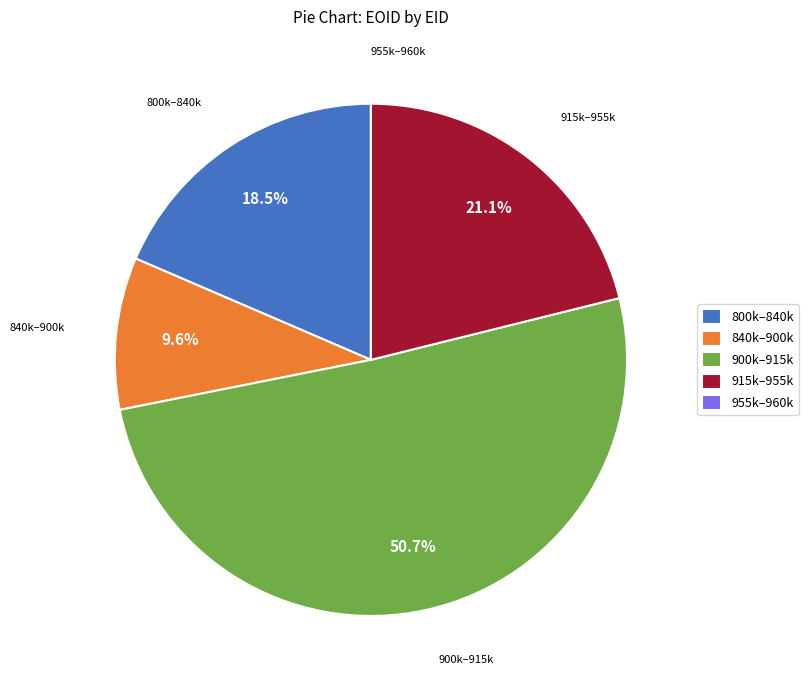

Between 800k–840k and 915k–955k, which is larger?

915k–955k